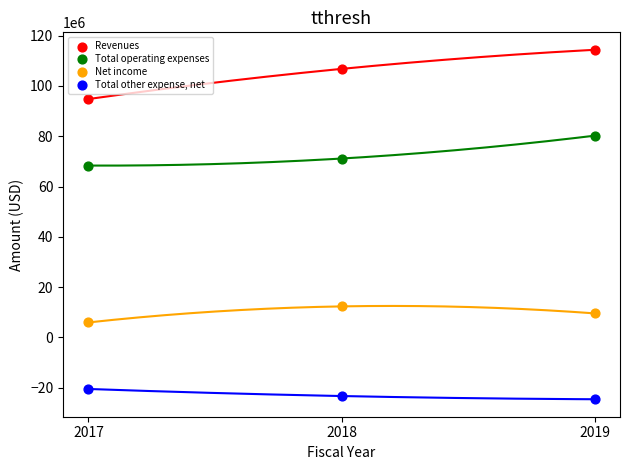

Which series has the largest Y range (max minus min)?

Revenues